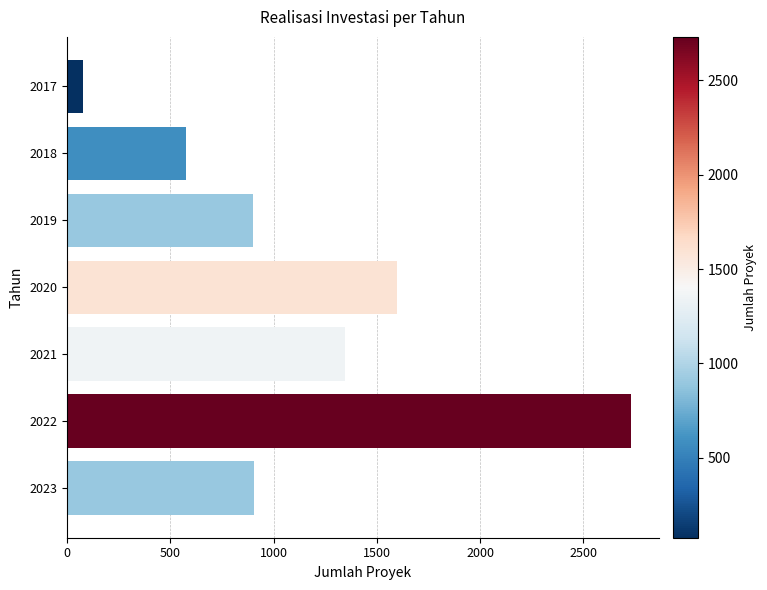

What is the value of the 4th bar from the top?

1596